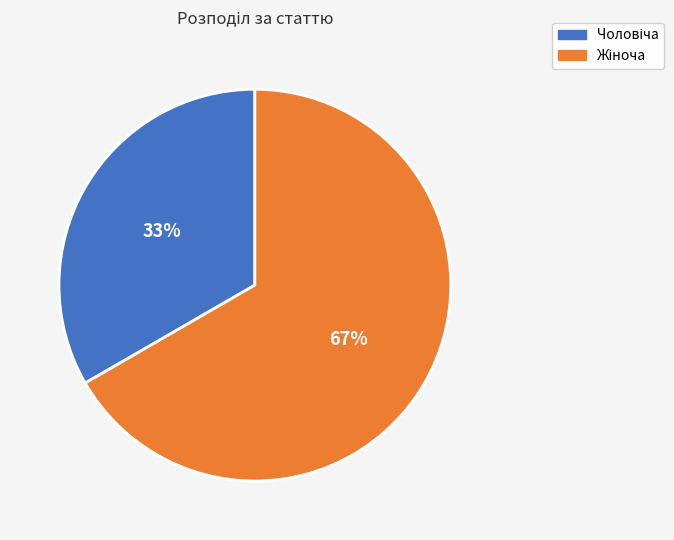

Is there any slice that represents more than half of the pie?

Yes